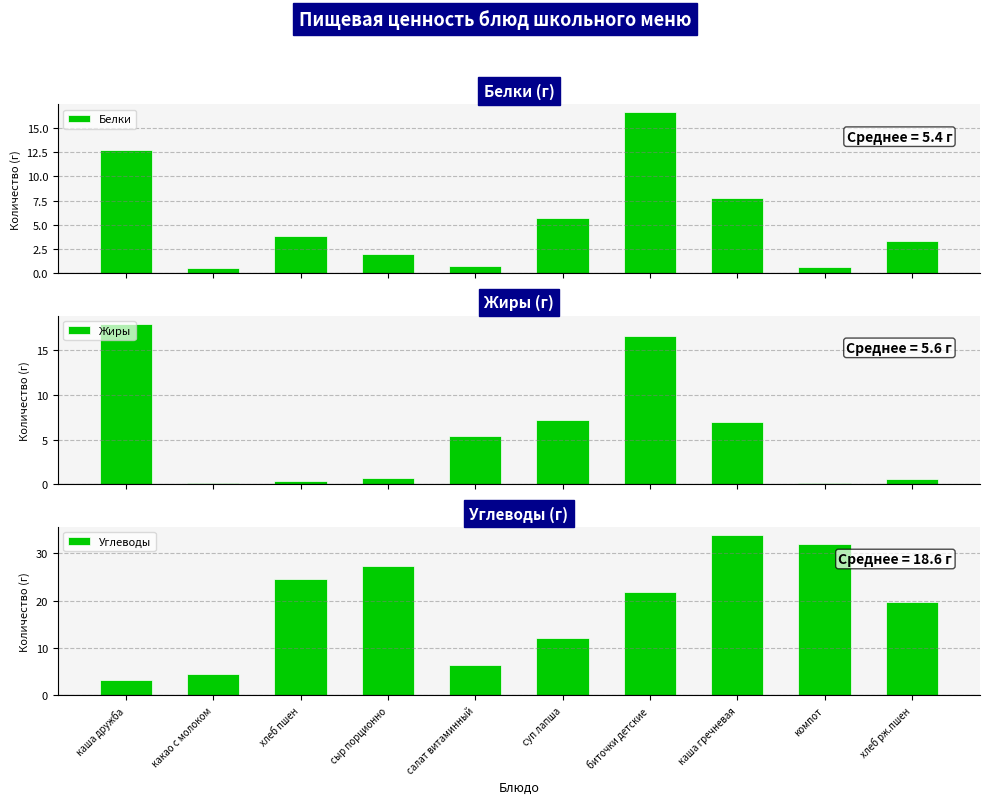

True or false: Жиры has a value of 2.1 at каша гречневая.

False